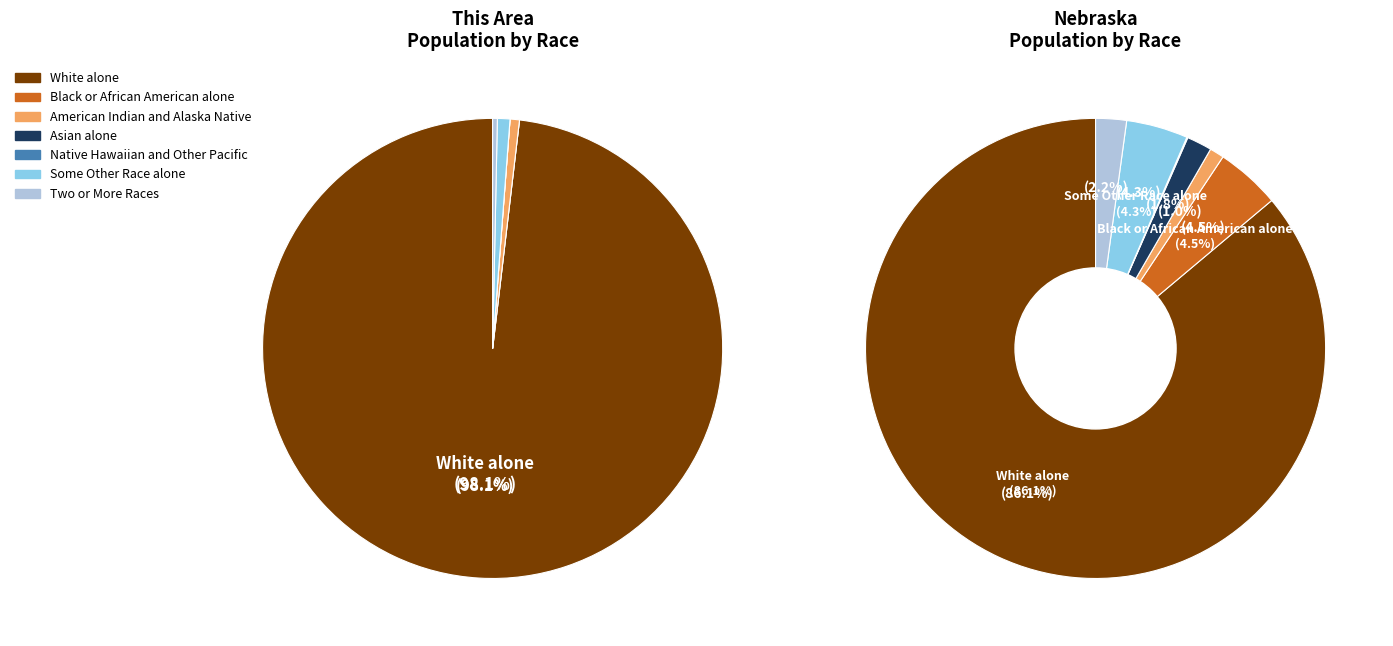

Which category has the smallest portion of the pie?

Black or African American alone